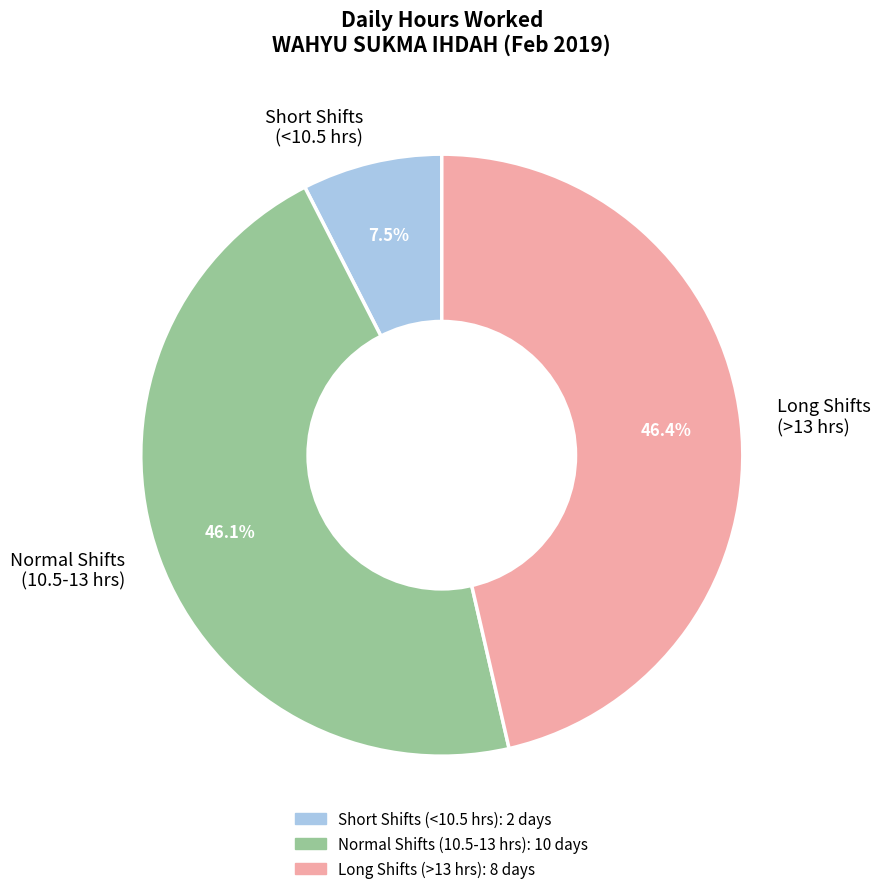

To the nearest percent, what is the difference between the largest and smallest slice percentages?

39%